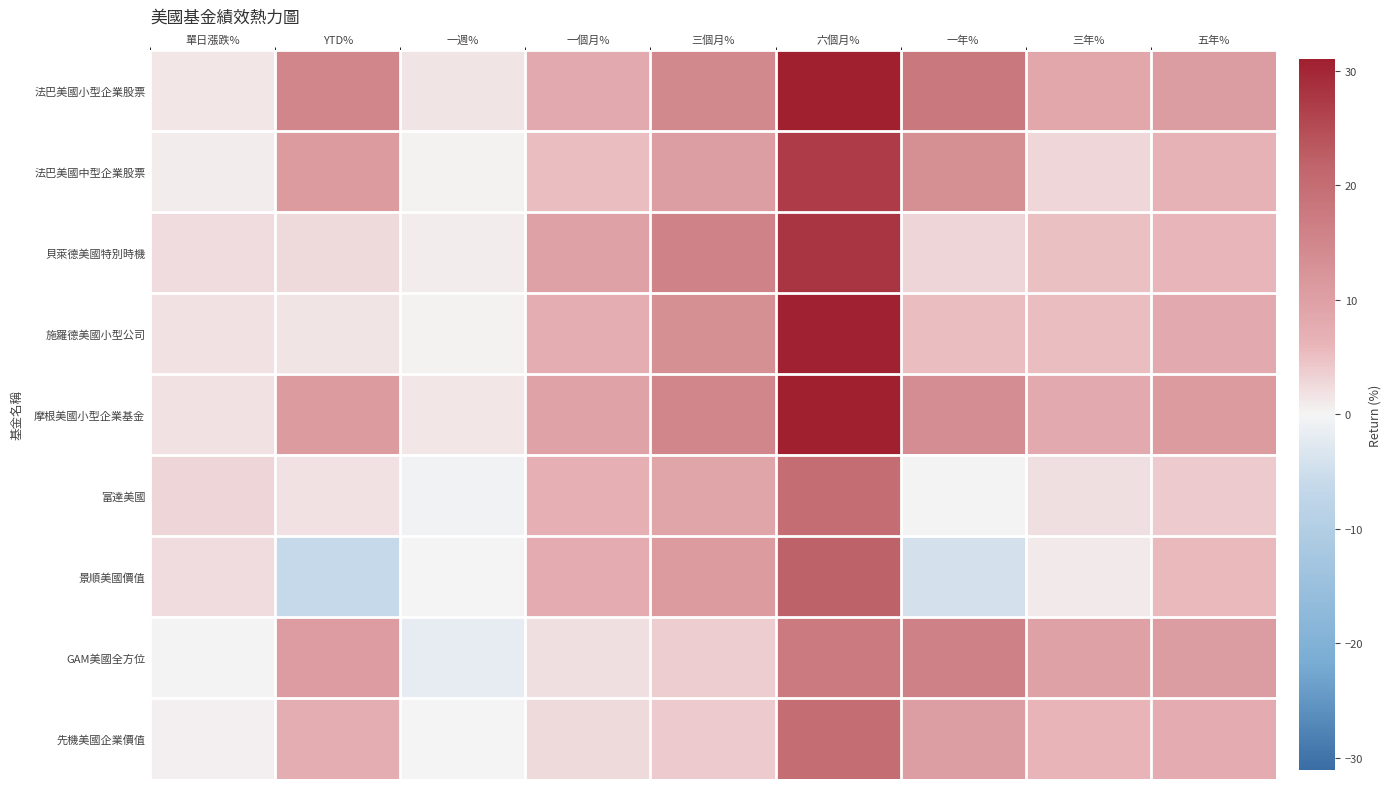

What is the difference between the highest and lowest values at 單日漲跌%?

2.8